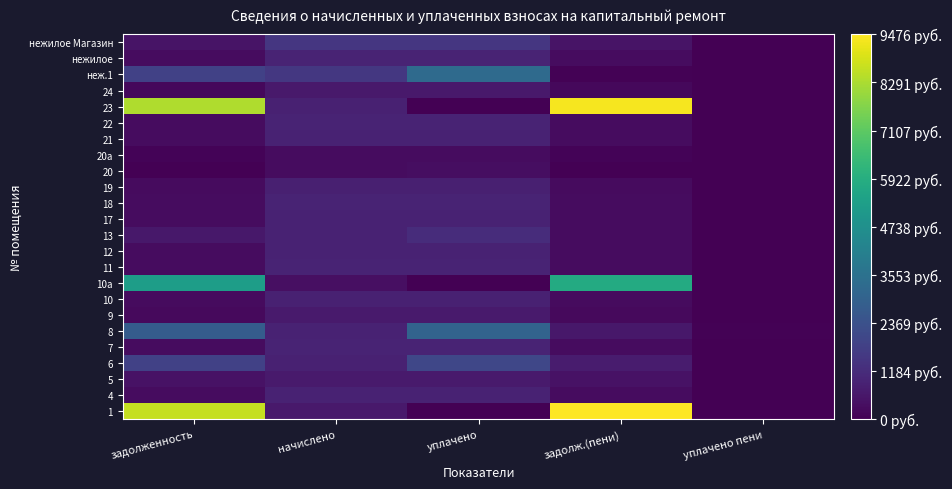

What is the spread (max minus min) of values at уплачено?

3279.2